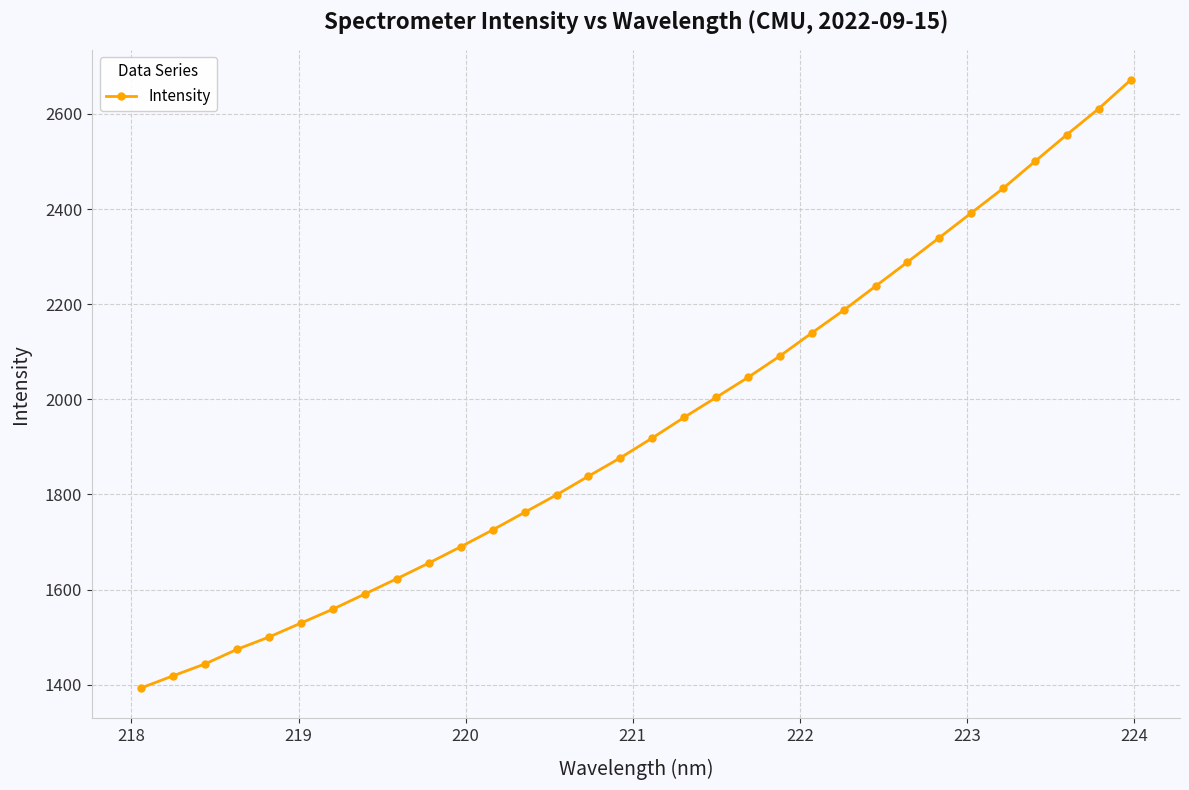

What is the value of the 32nd point from the left?

2671.3